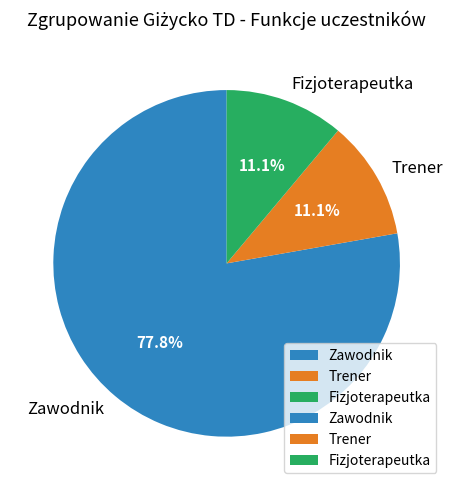

Is the sum of Fizjoterapeutka and Trener greater than half?

No